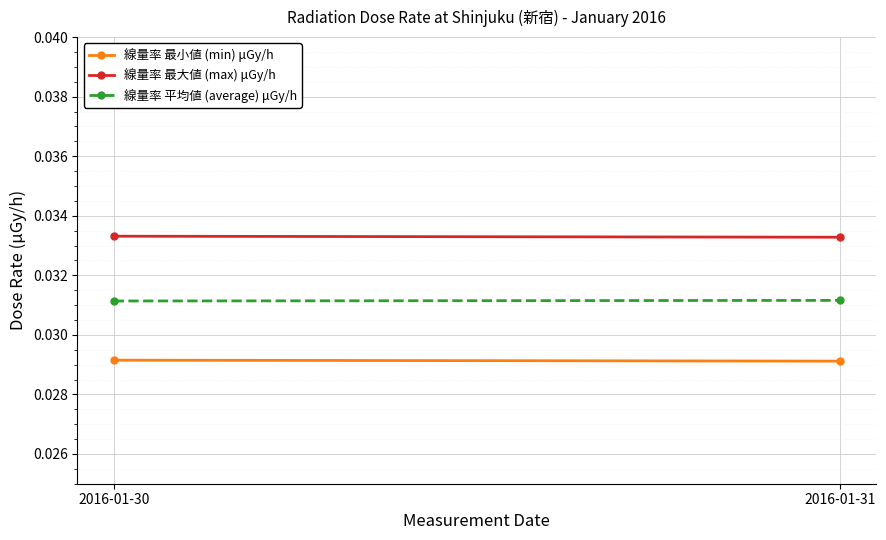

At which label does 線量率 最小値 (min) μGy/h reach its minimum?

2016-01-31